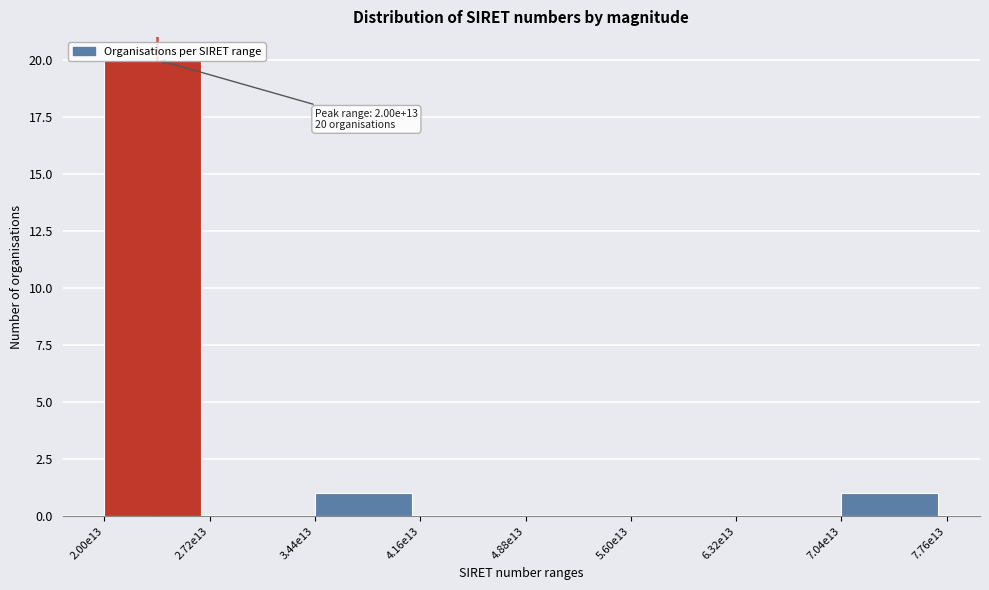

What is the sum of all values?

22